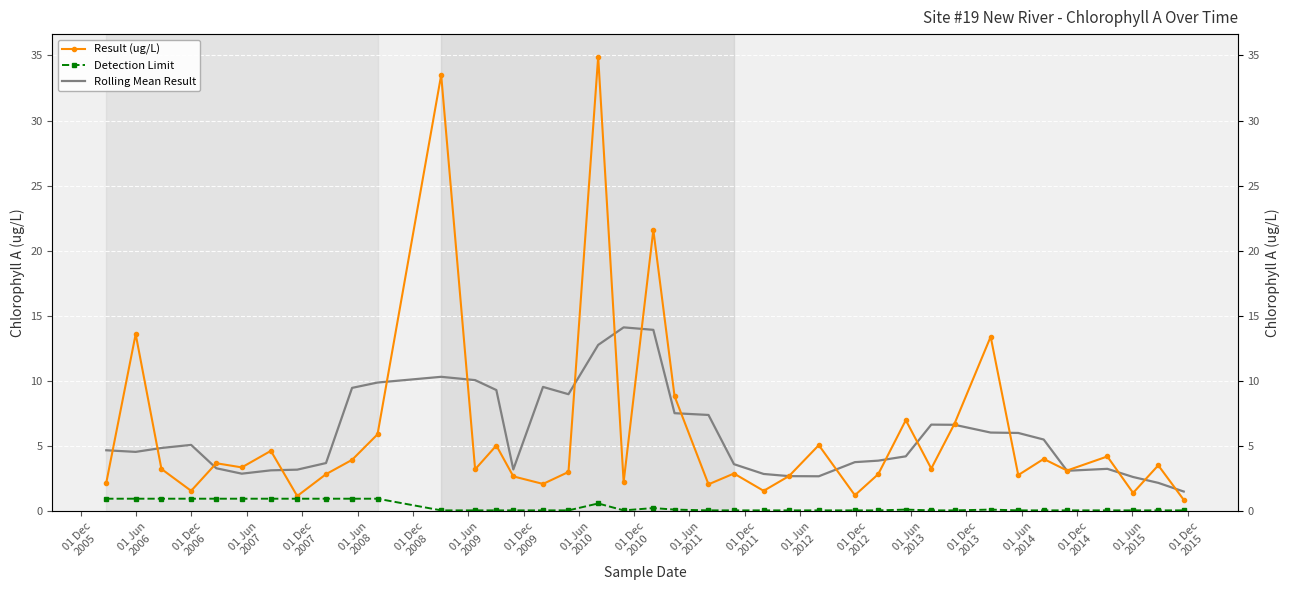

Is the value of Rolling Mean Result at 01 Dec
2008 greater than the value of Result (ug/L) at 34?

Yes